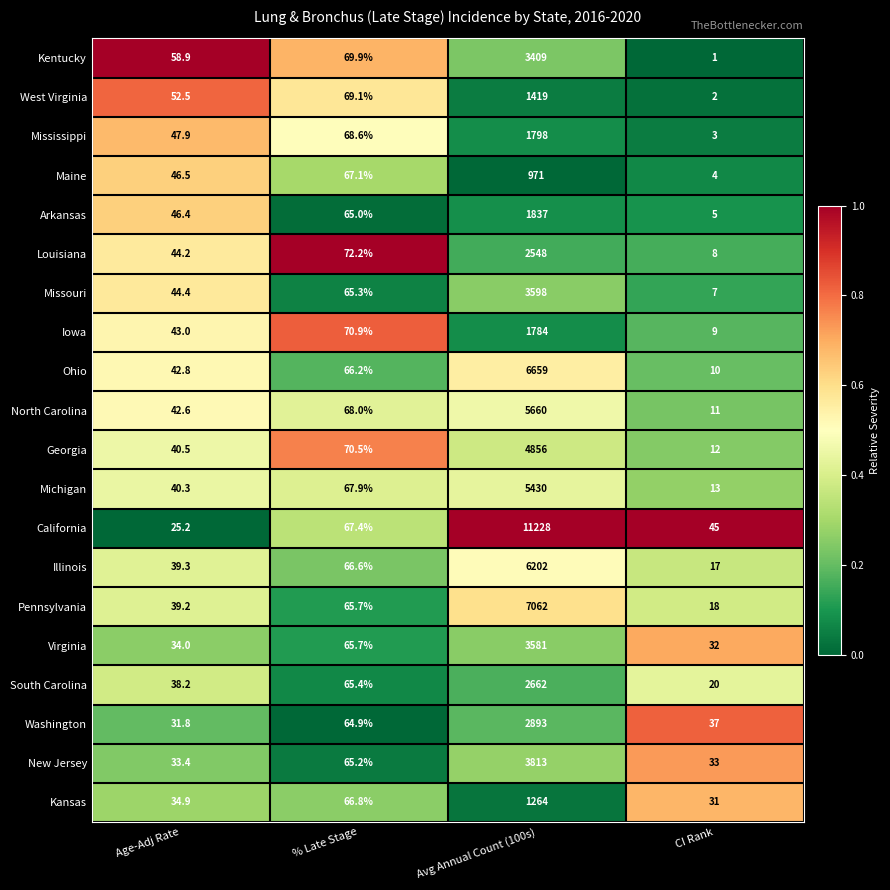

Is it true that Illinois equals 39.3 at Age-Adj Rate?

True